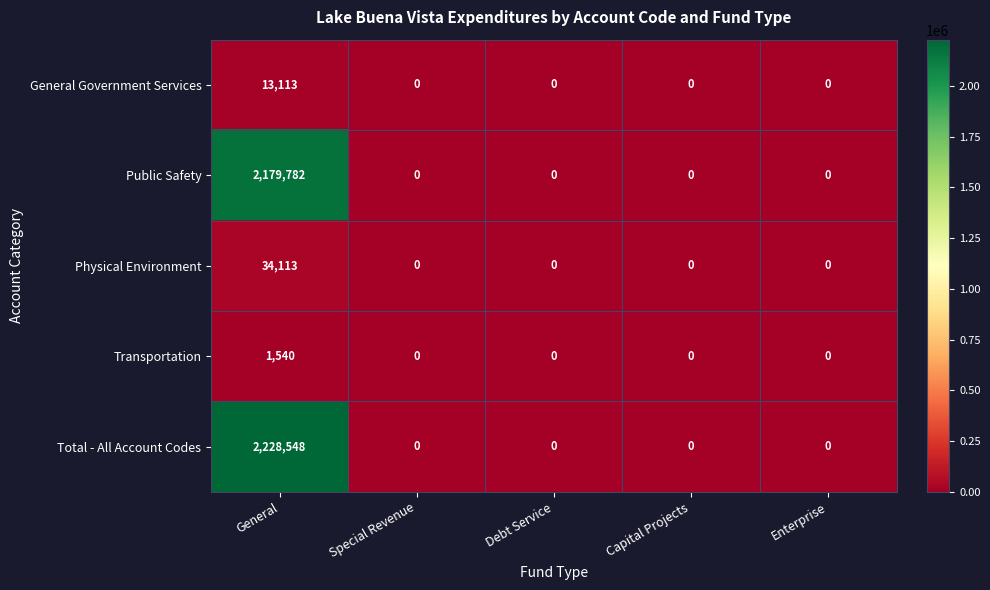

Reading left to right, transcribe all the data shown in this chart.

General Government Services: General=13113	Special Revenue=0	Debt Service=0	Capital Projects=0	Enterprise=0
Public Safety: General=2179782	Special Revenue=0	Debt Service=0	Capital Projects=0	Enterprise=0
Physical Environment: General=34113	Special Revenue=0	Debt Service=0	Capital Projects=0	Enterprise=0
Transportation: General=1540	Special Revenue=0	Debt Service=0	Capital Projects=0	Enterprise=0
Total - All Account Codes: General=2228548	Special Revenue=0	Debt Service=0	Capital Projects=0	Enterprise=0